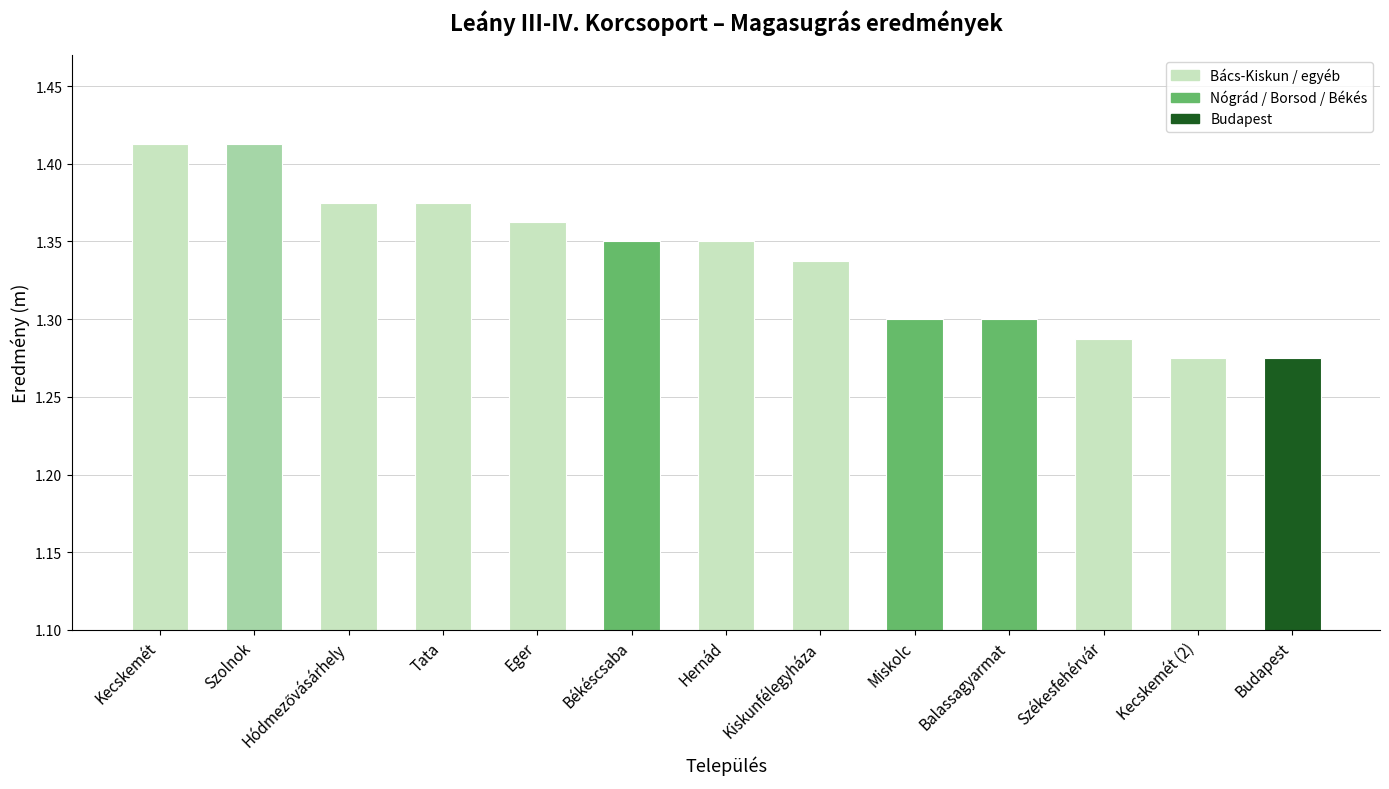

What is the label of the 9th bar from the left?

Miskolc